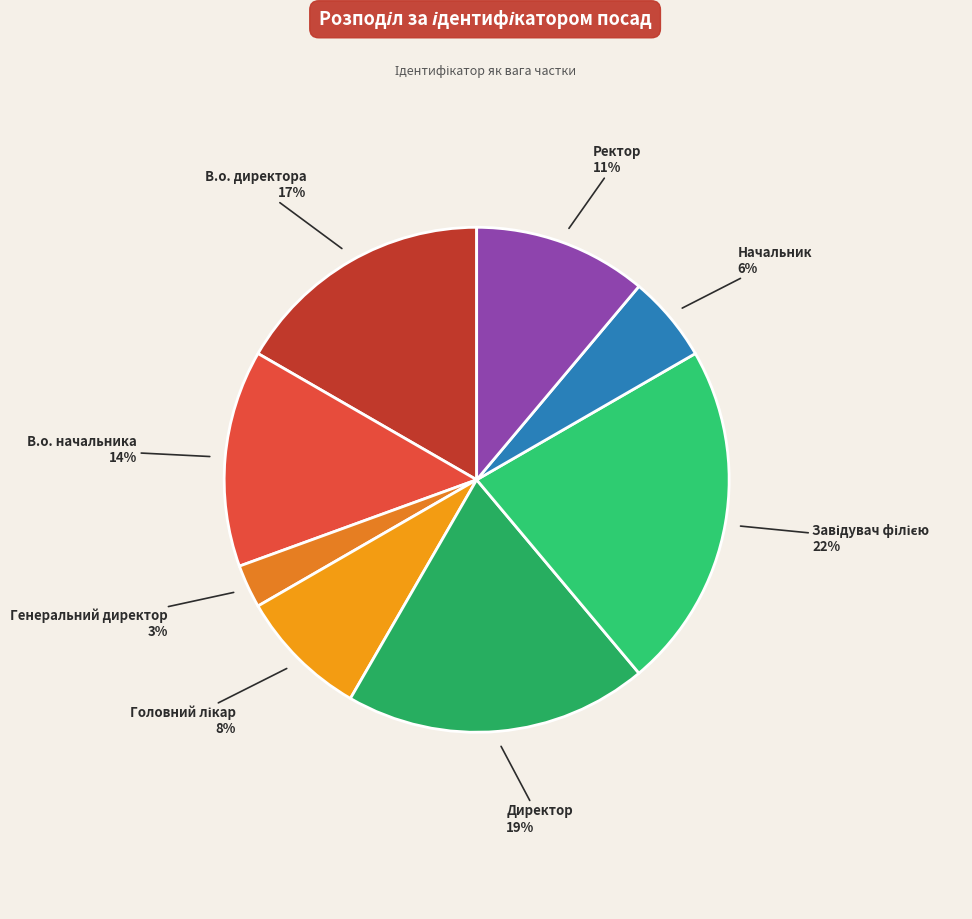

True or false: В.о. начальника accounts for 14% of the total.

True